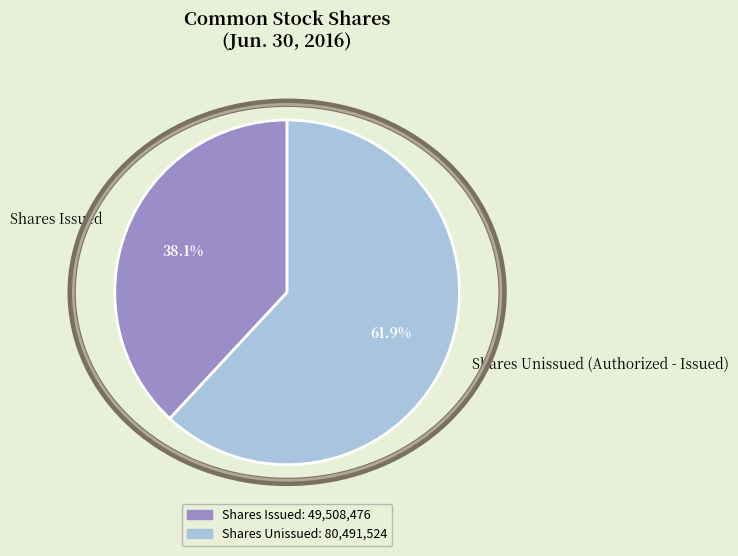

Do Shares Issued and Shares Unissued (Authorized - Issued) together represent more than half of the pie?

Yes